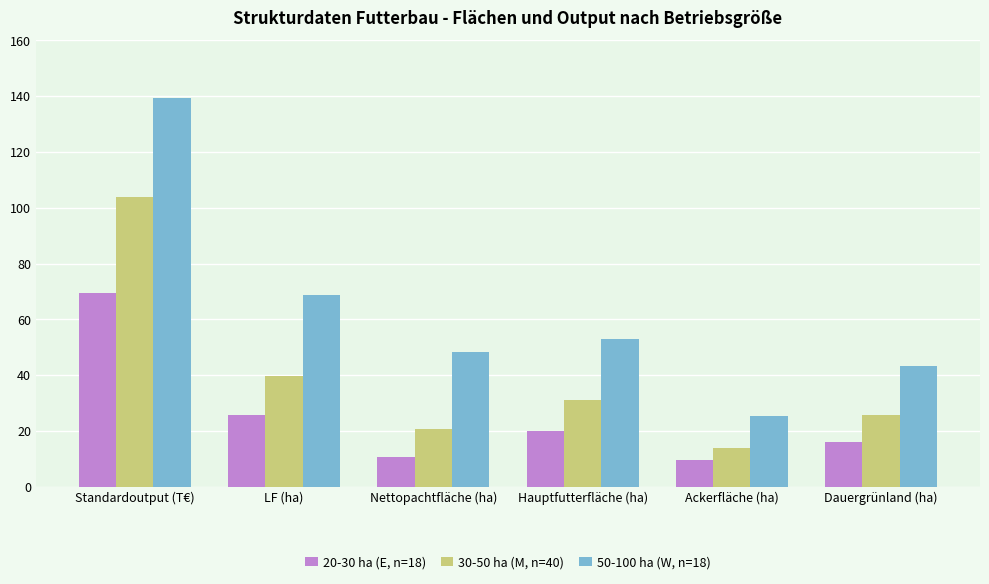

Which series changed the most between Standardoutput (T€) and LF (ha)?

50-100 ha (W, n=18)